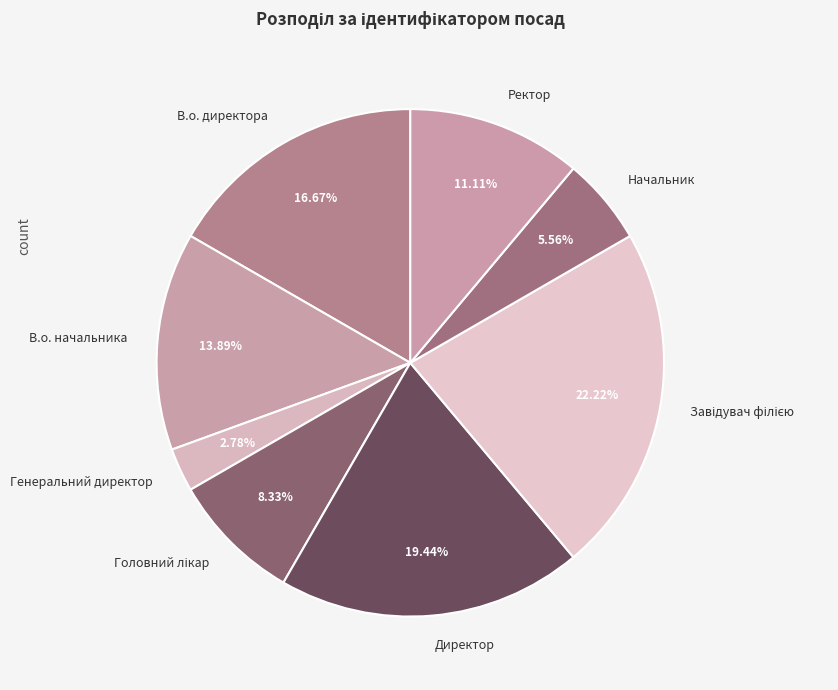

Which category has the smallest portion of the pie?

Генеральний директор